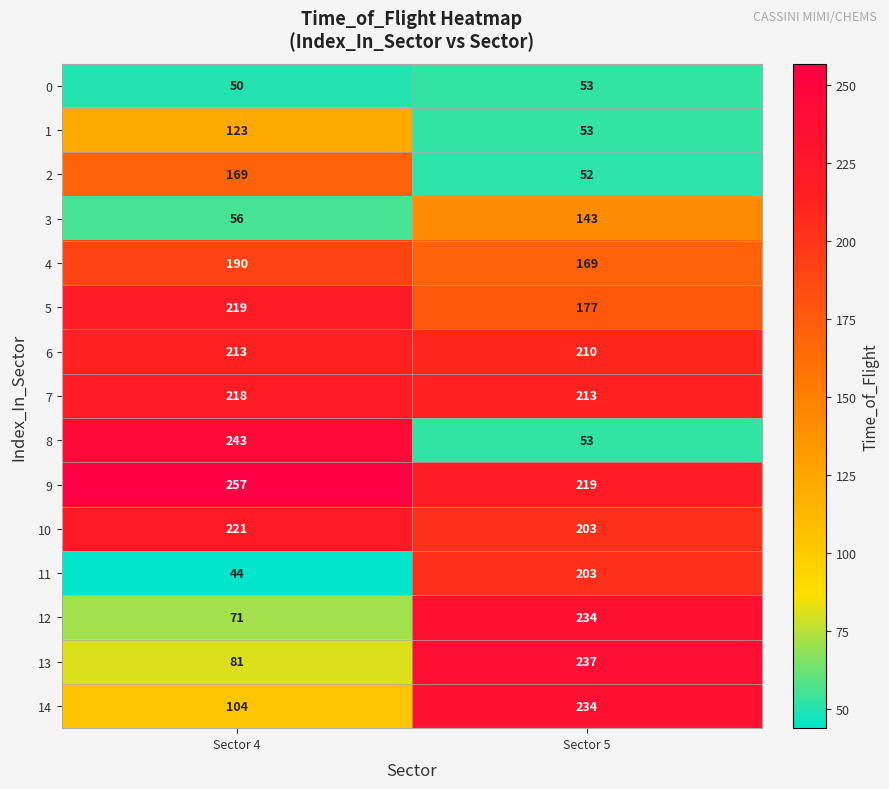

Where is 13 nearest to the value 159?

Sector 4